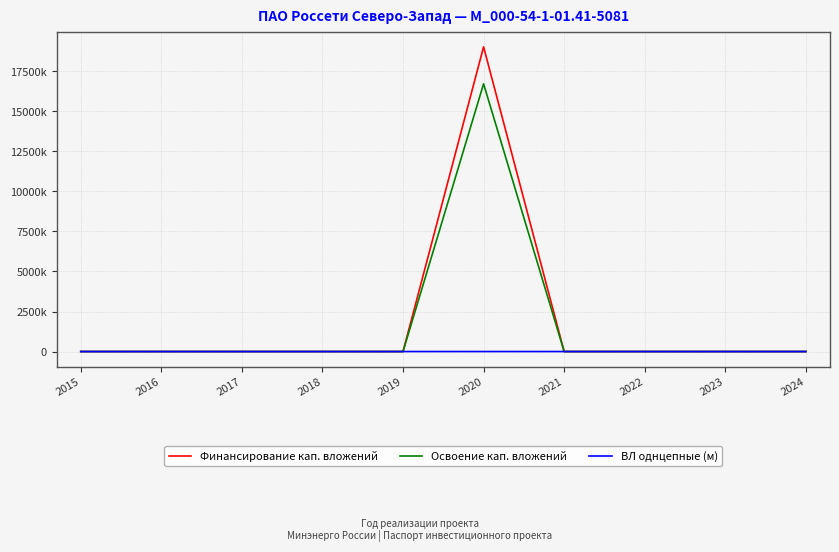

Which has a higher value, 2019 or 2023?

2019